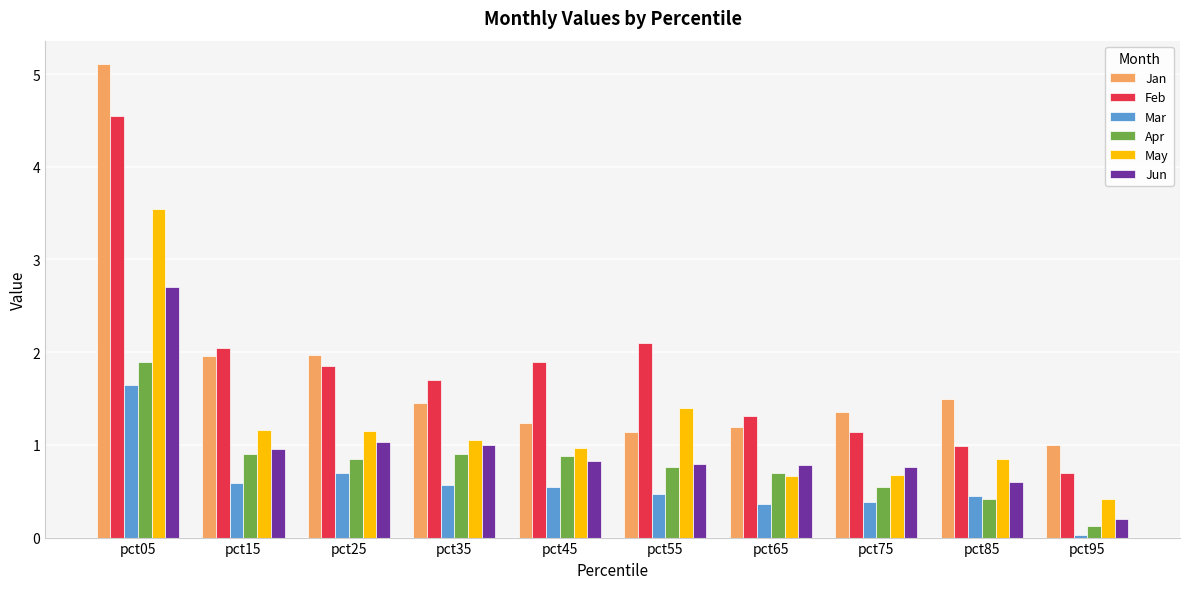

Which series changed the most between pct15 and pct95?

Feb